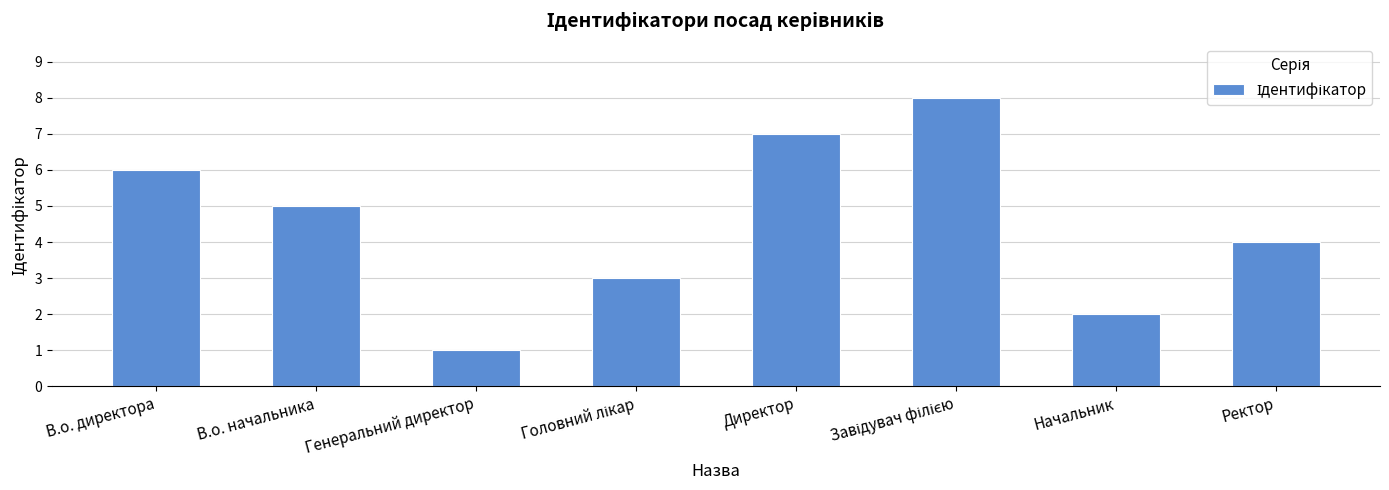

What is the ratio of the value at В.о. начальника to the value at В.о. директора?

0.8